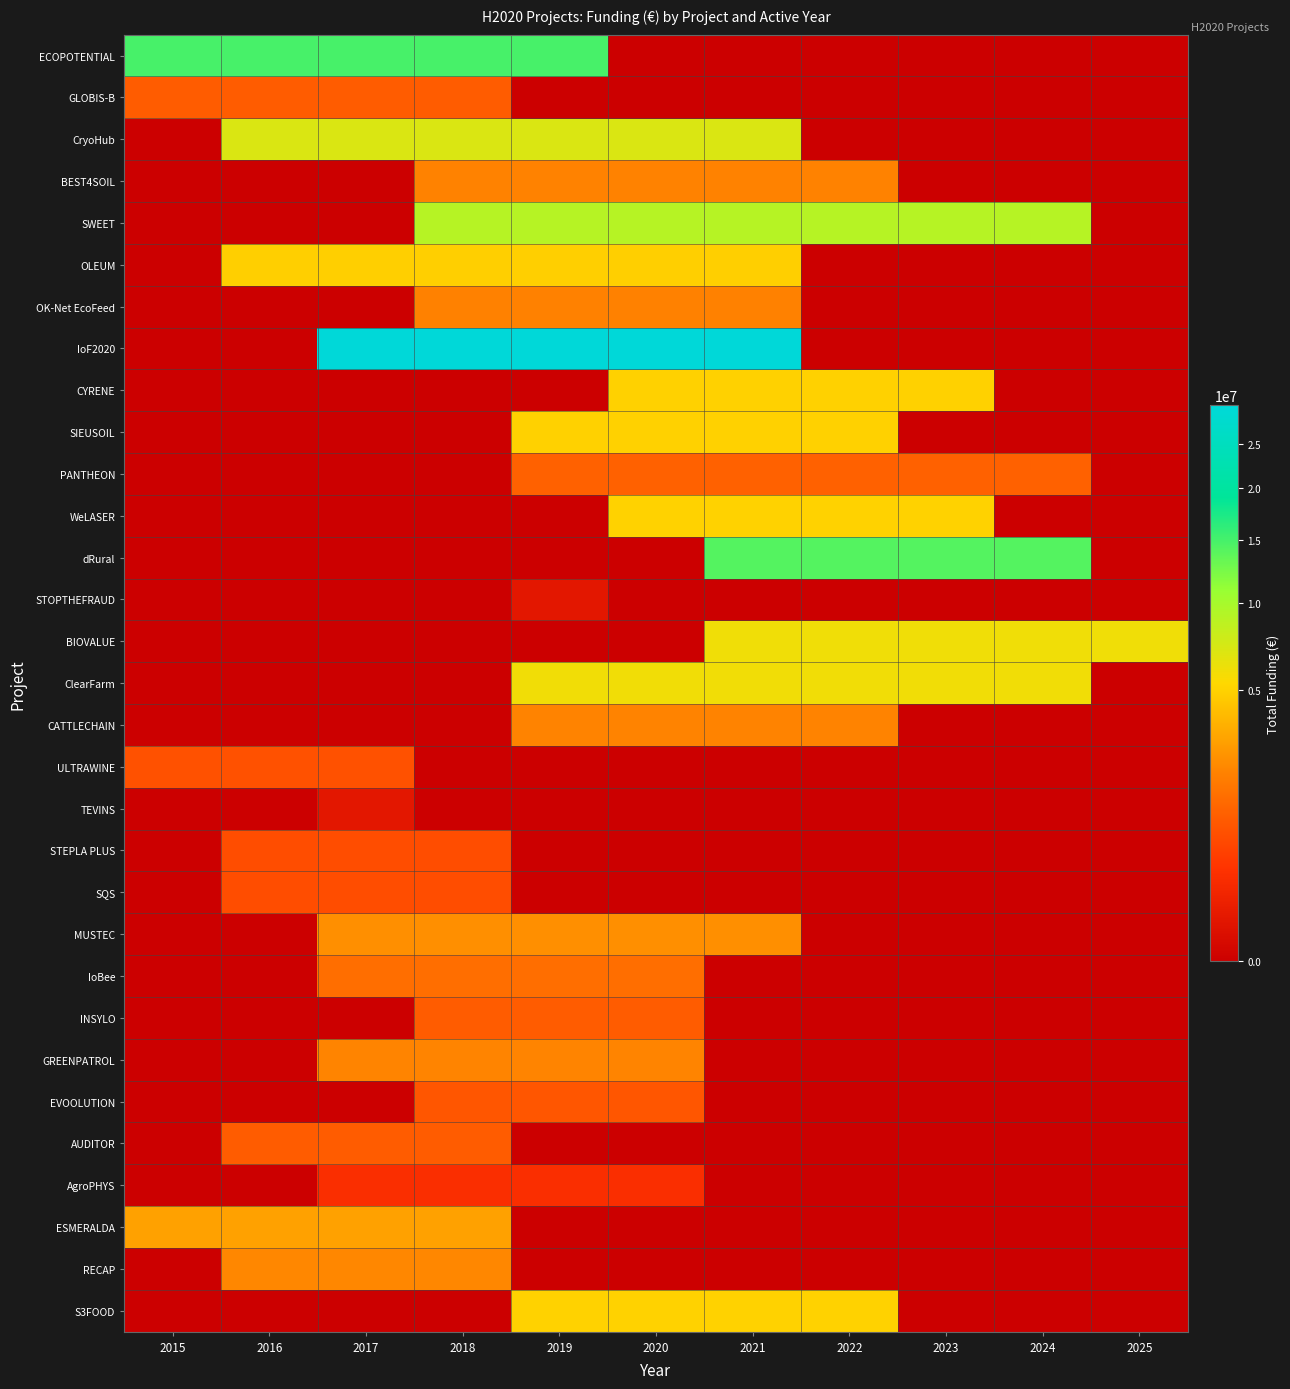

Which series has the largest range (max minus min)?

IoF2020